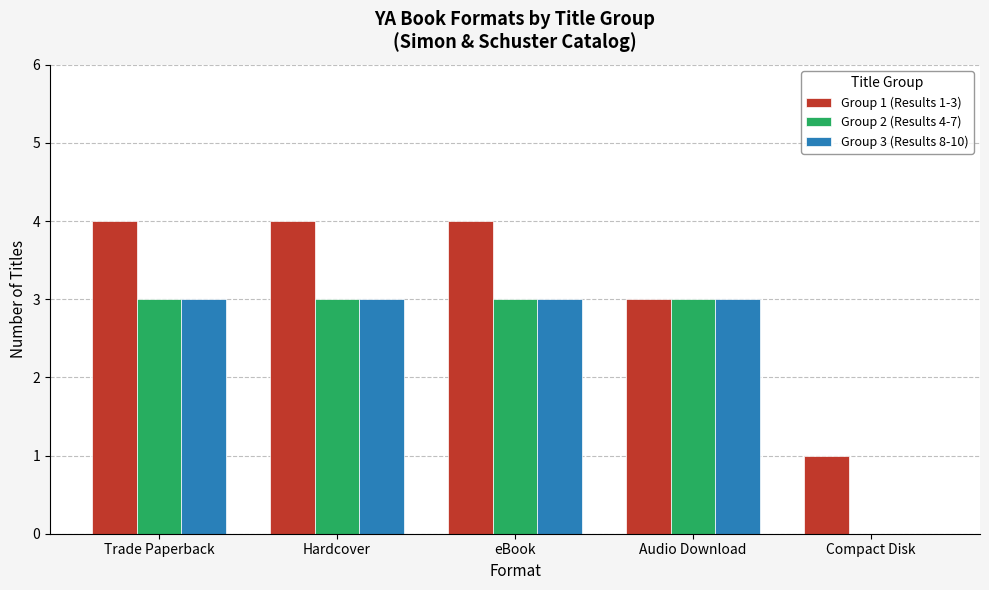

What is the greatest value displayed?

4